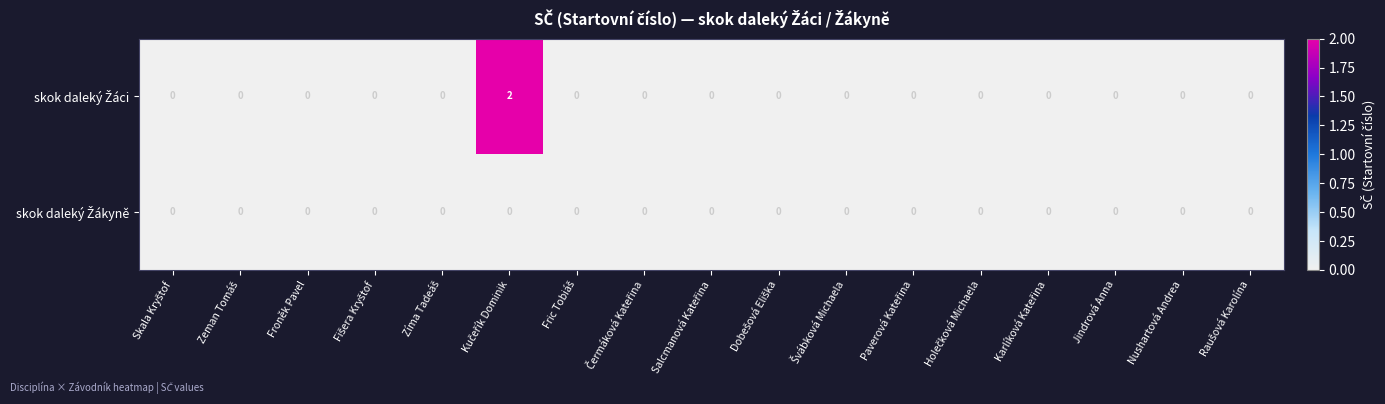

What is the greatest value displayed?

2